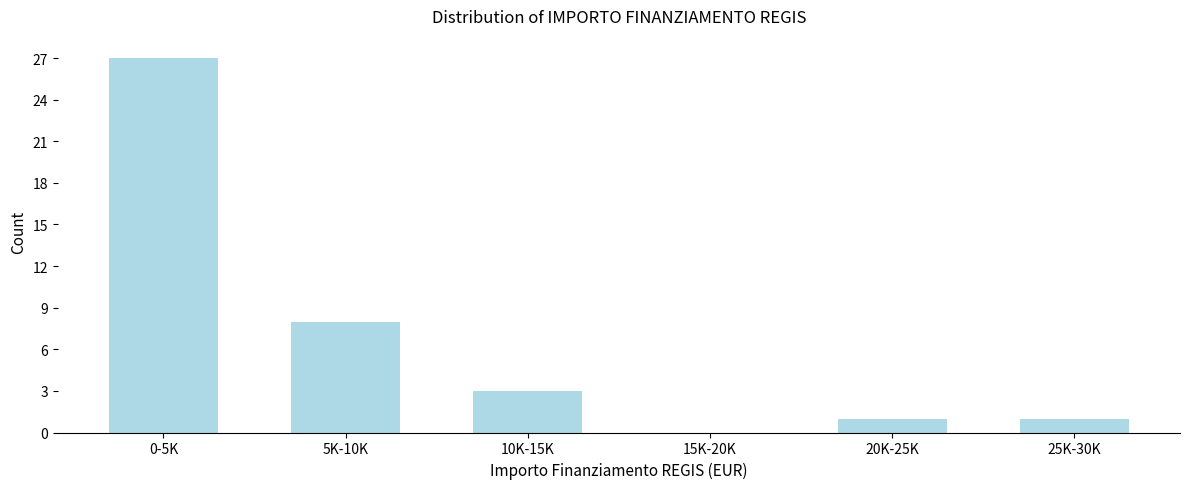

Reading left to right, extract all data points from this chart.

0-5K=27	5K-10K=8	10K-15K=3	15K-20K=0	20K-25K=1	25K-30K=1